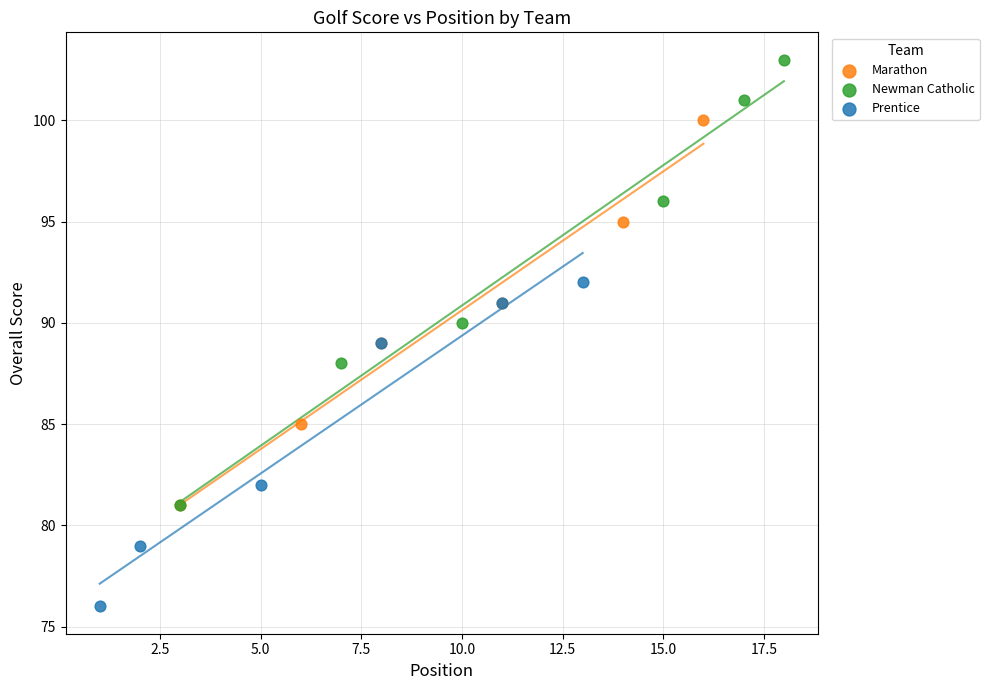

What are all the series names shown in the legend?

Marathon, Newman Catholic, Prentice